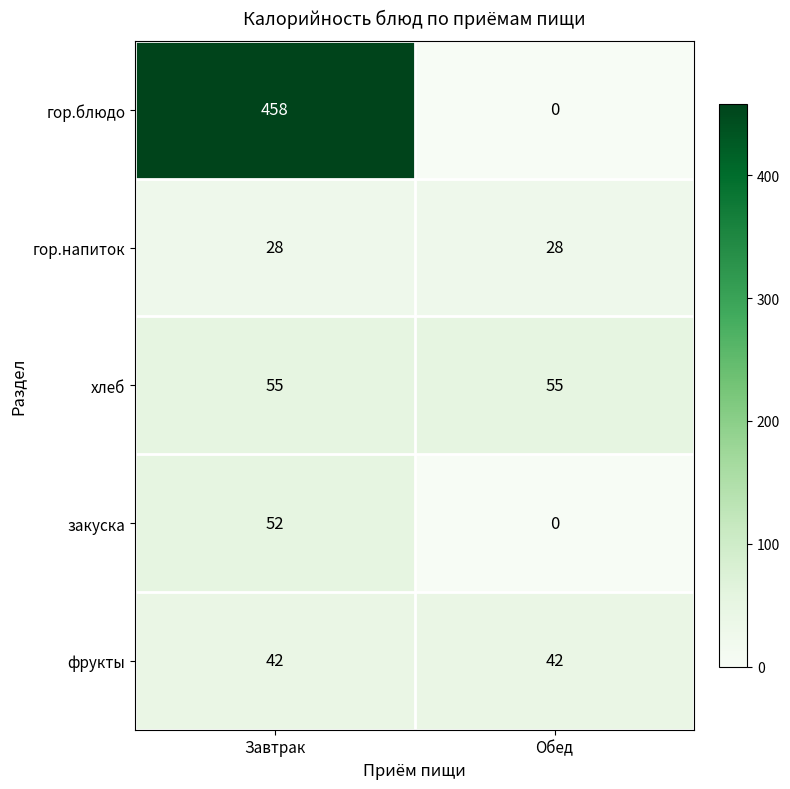

What is the greatest value displayed?

458